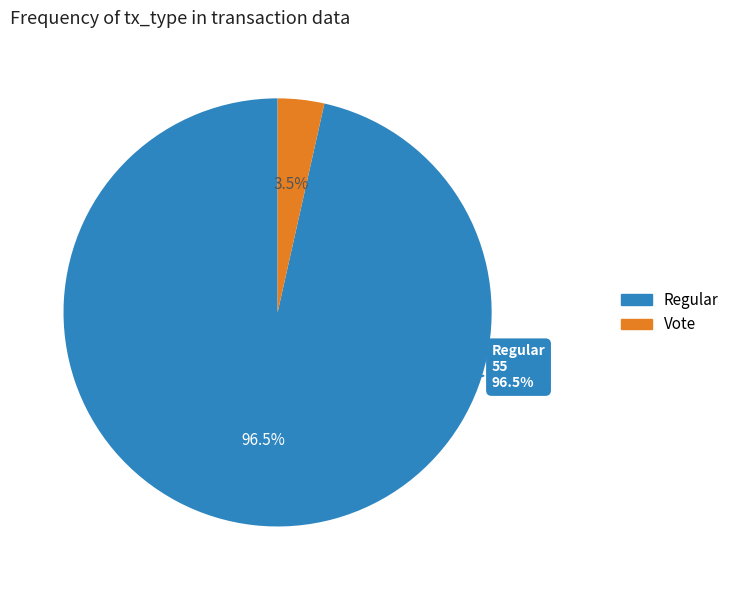

What is the largest slice in the pie chart?

Regular